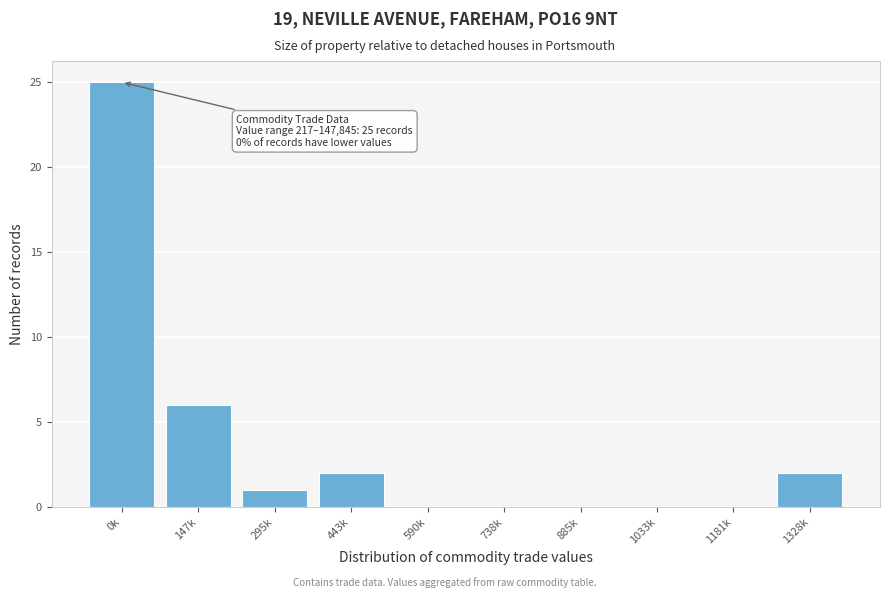

Reading right to left, list all the values displayed in this chart.

1328k=2	1181k=0	1033k=0	885k=0	738k=0	590k=0	443k=2	295k=1	147k=6	0k=25